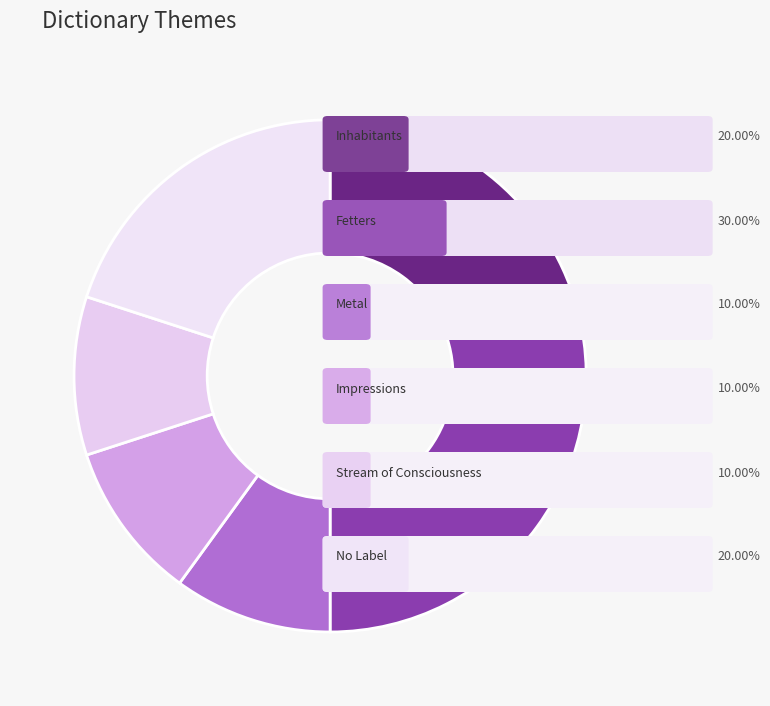

Count the number of slices in the pie.

6